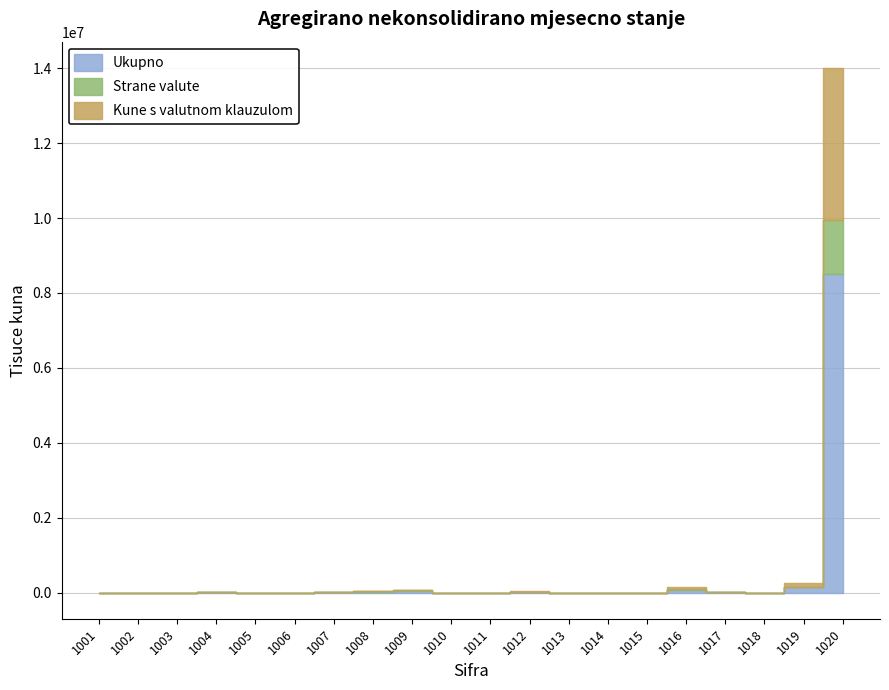

Read the Strane valute value at 1004, to the nearest 100.

4500